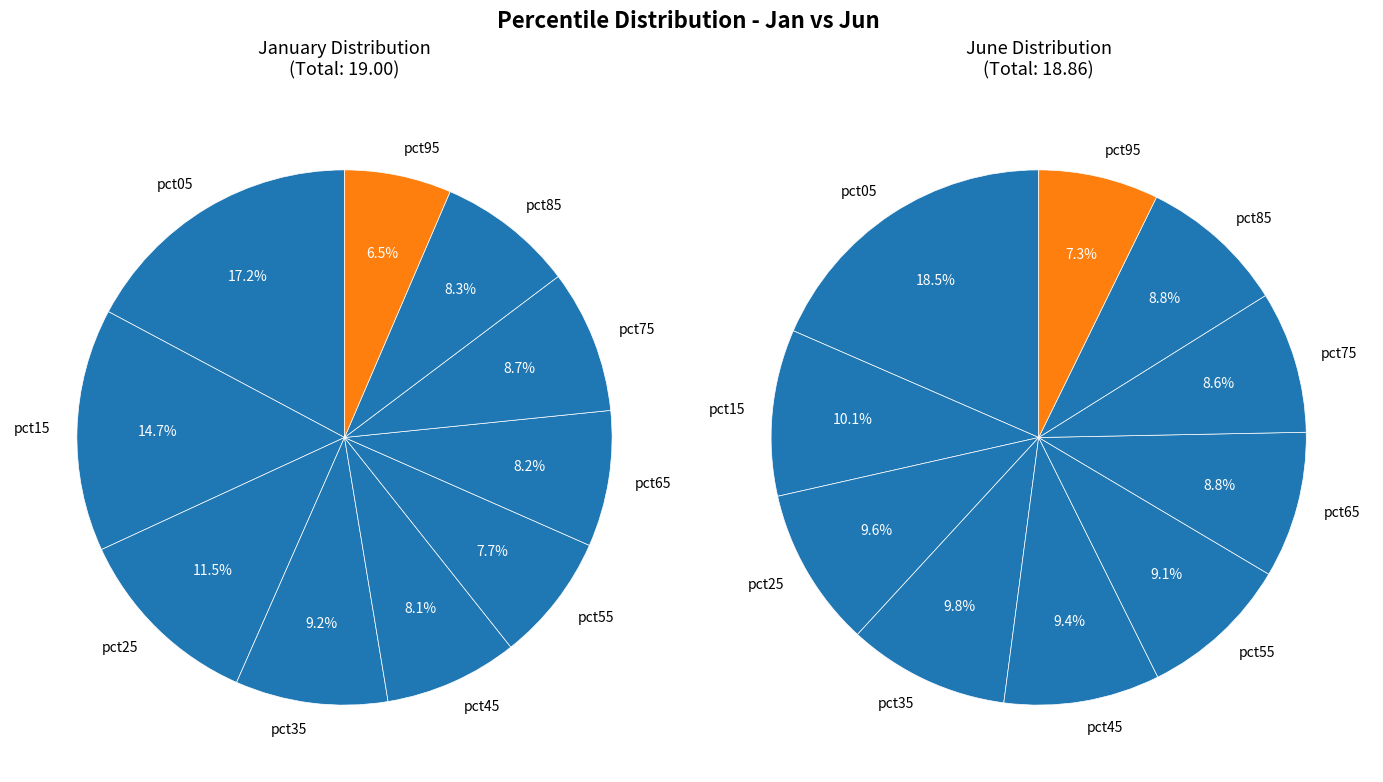

What is the difference between the highest and lowest values at 4?

0.2